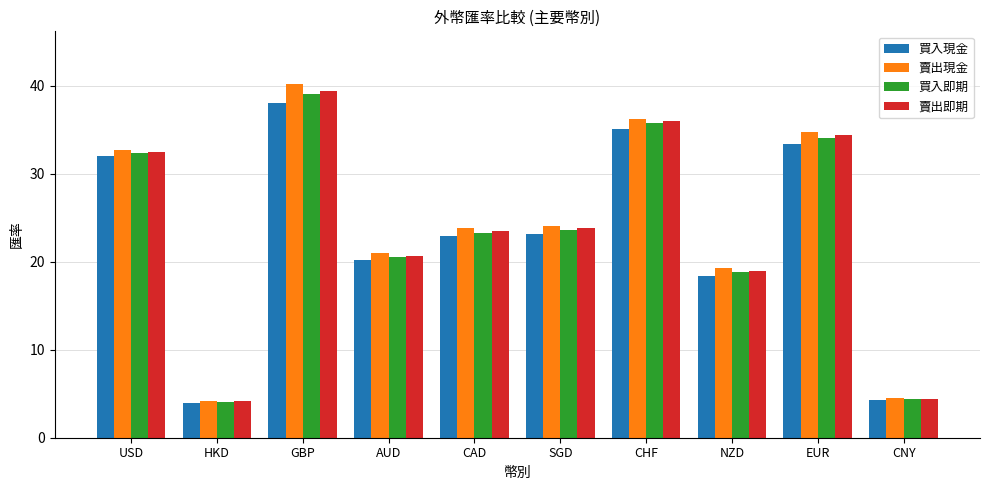

Are the bars horizontal?

No